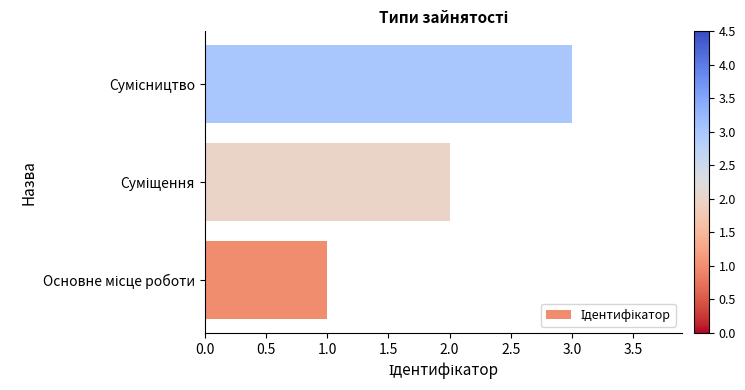

What is the maximum value shown in the chart?

3